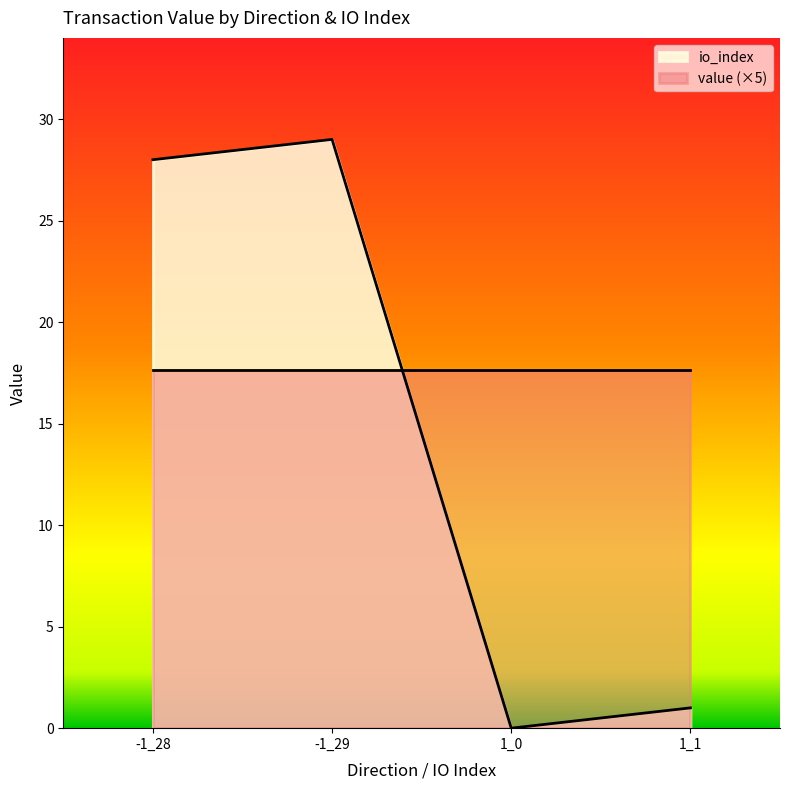

Rank the categories by value from highest to lowest.

-1_29, -1_28, 1_1, 1_0